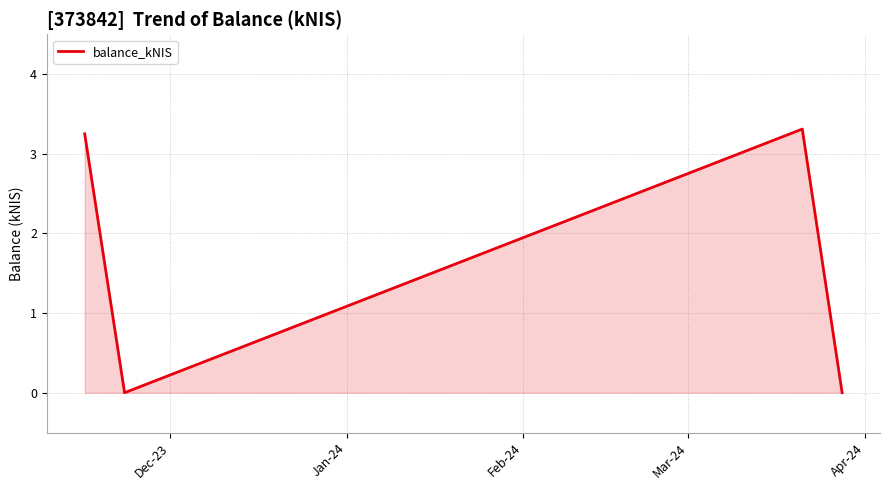

What is the maximum value shown in the chart?

3.3